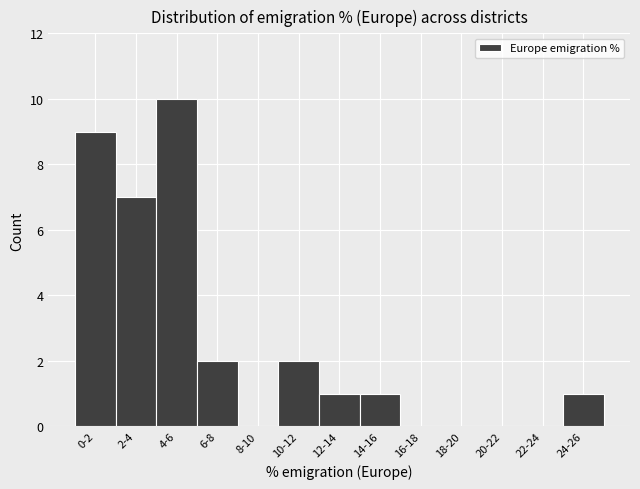

Reading left to right, what are all the values shown in this chart?

0-2=9	2-4=7	4-6=10	6-8=2	8-10=0	10-12=2	12-14=1	14-16=1	16-18=0	18-20=0	20-22=0	22-24=0	24-26=1